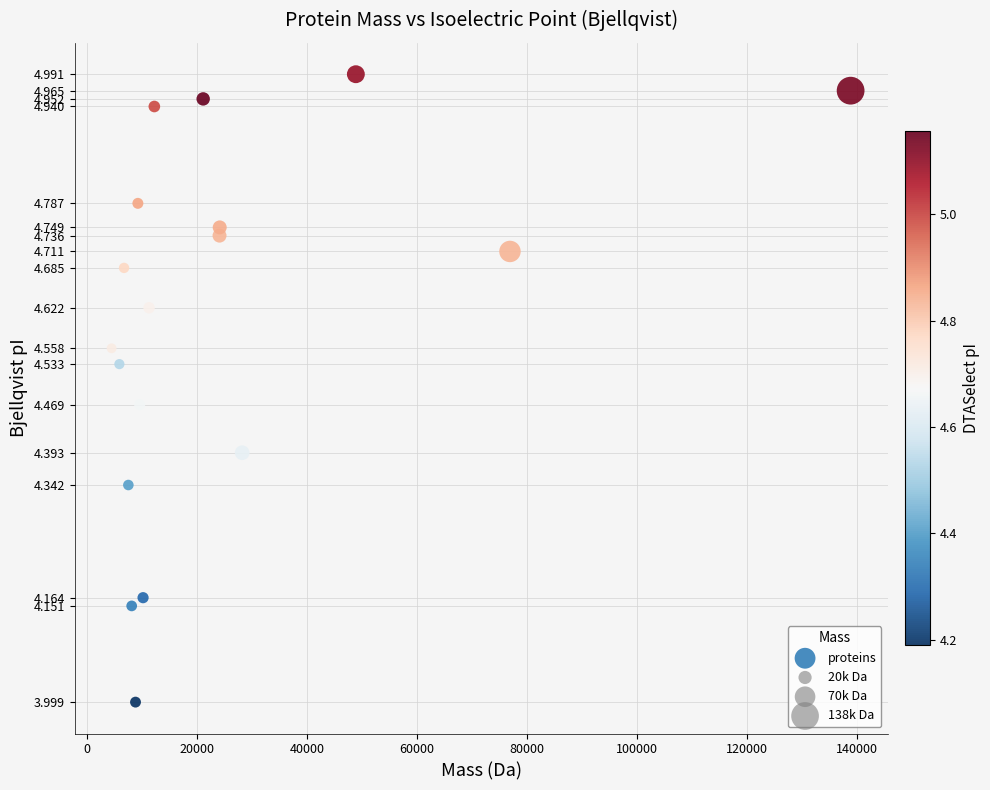

What is the range of X values (max minus min)?

134268.1